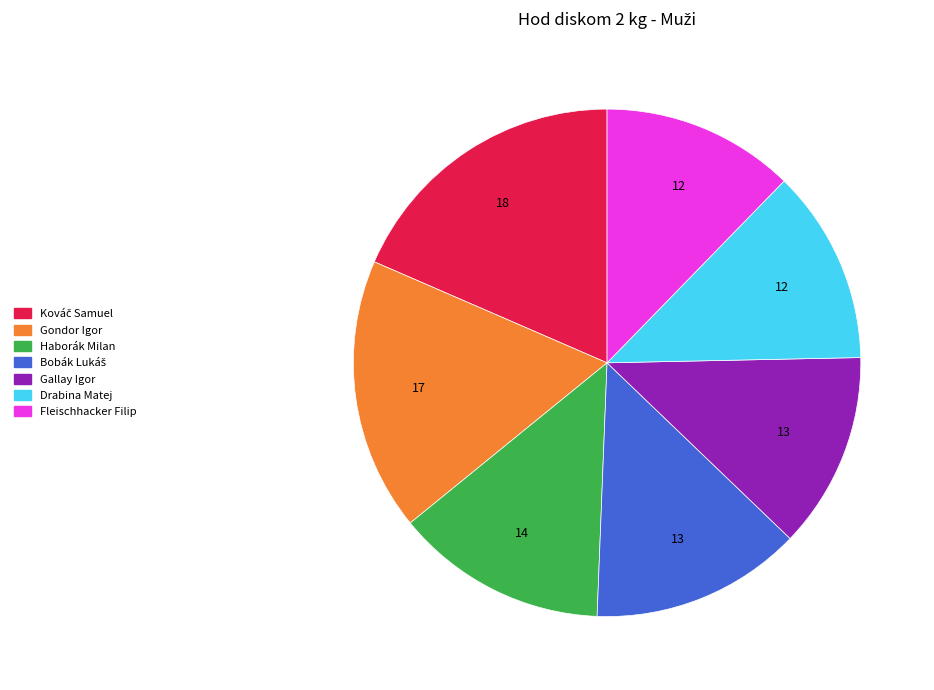

Is there a majority slice in this chart?

No